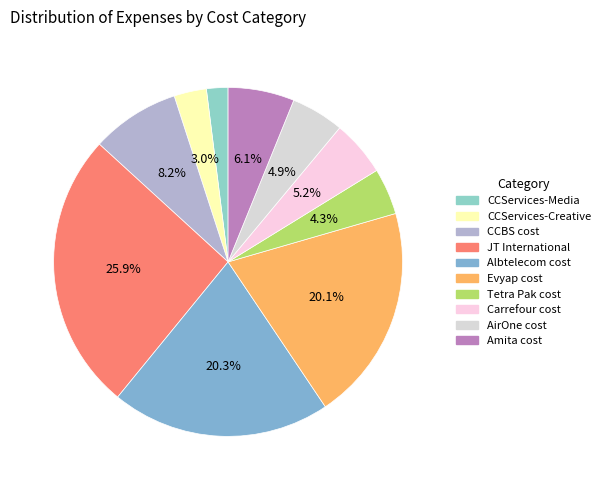

Which slice is the largest?

JT International